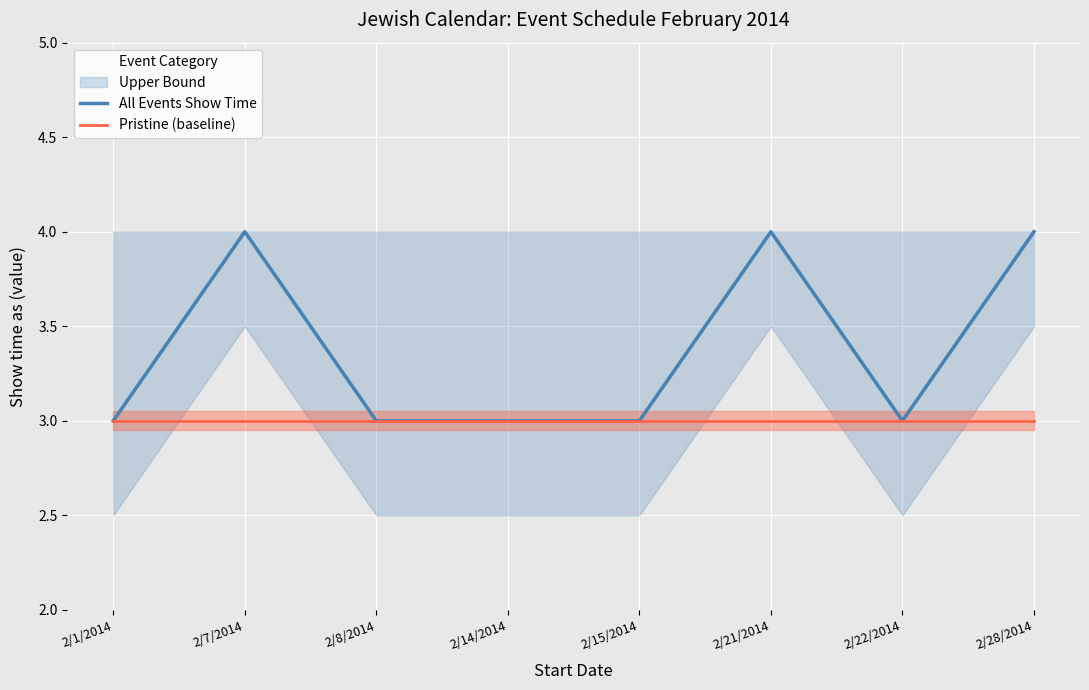

What position from the right is 2/8/2014?

6